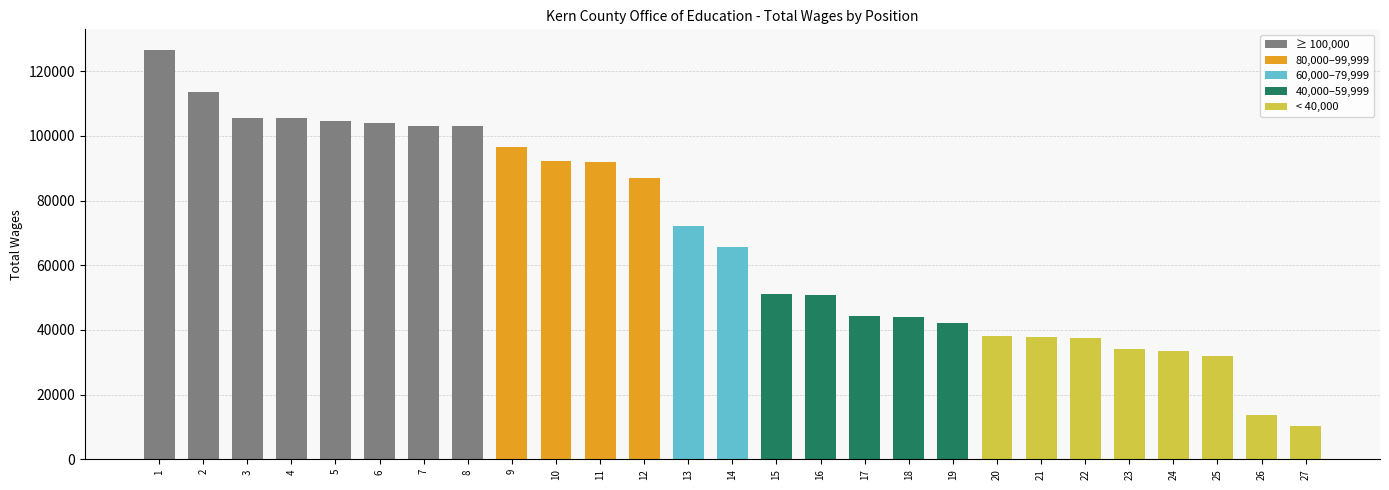

How many data points are less than 65736?

13